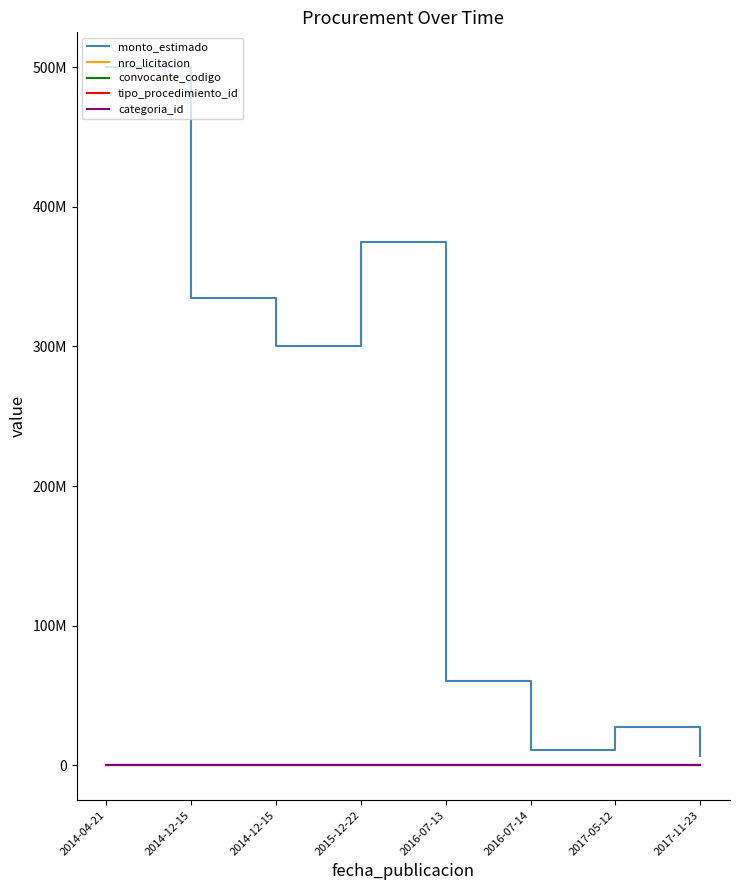

Rank the categories by tipo_procedimiento_id value from lowest to highest.

2016-07-14, 2017-11-23, 2014-04-21, 2014-12-15, 2014-12-15, 2015-12-22, 2017-05-12, 2016-07-13